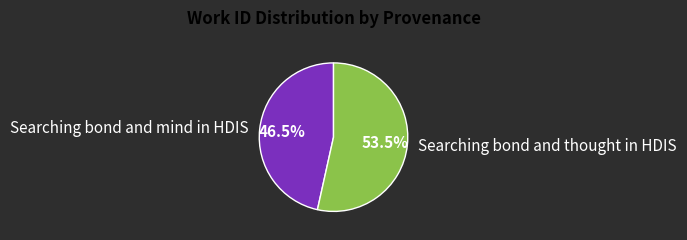

Which slice is the largest?

Searching bond and thought in HDIS